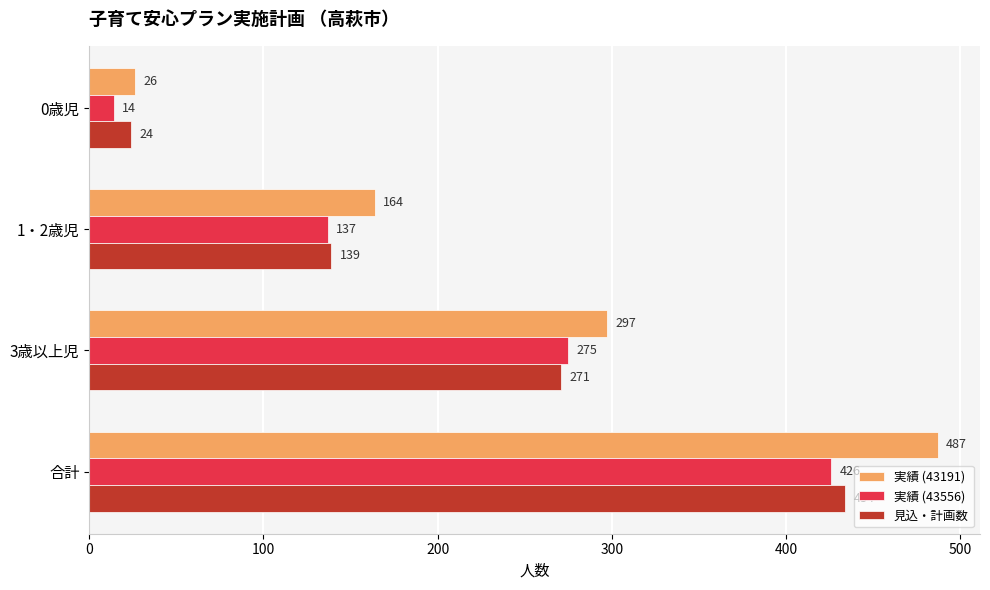

Is it true that 実績 (43556) equals 137 at 1・2歳児?

True